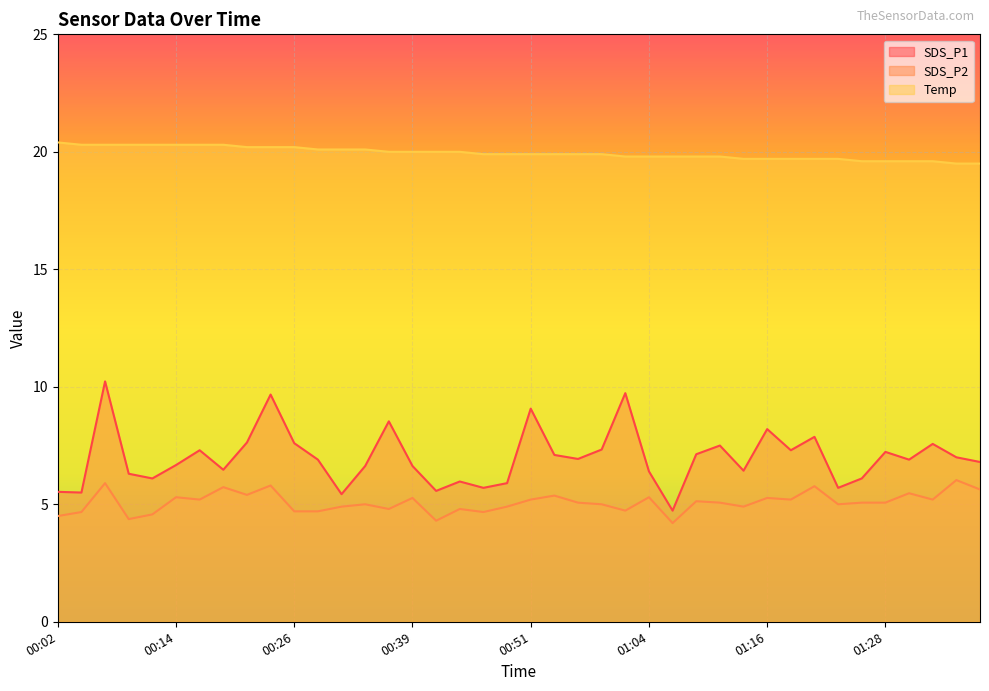

Rank the series by their maximum value, from lowest to highest.

SDS_P2, SDS_P1, Temp